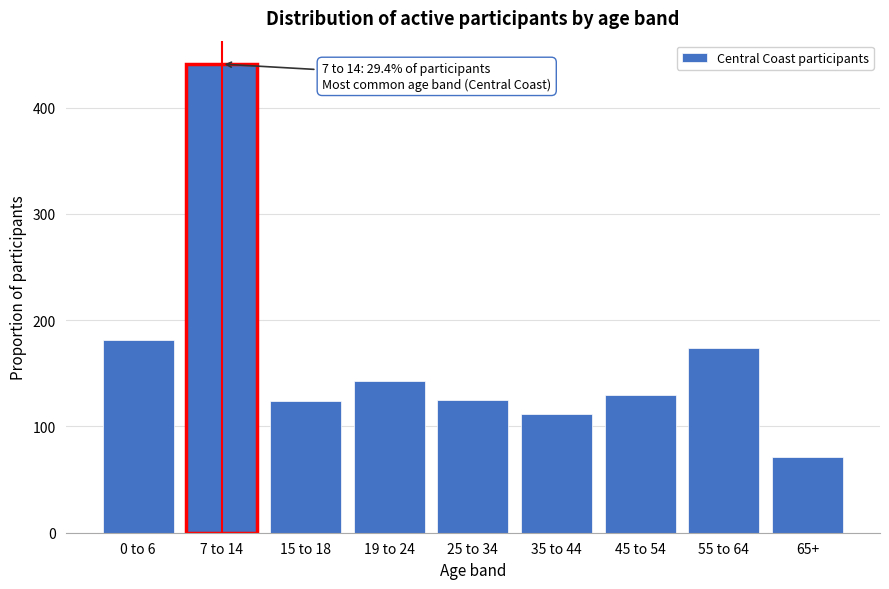

Is it true that the value at 65+ is 71?

True